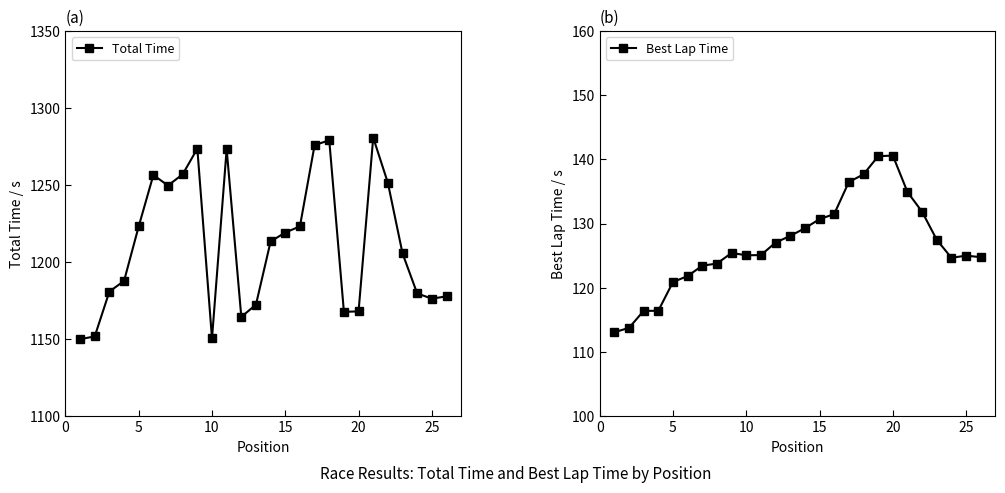

True or false: Total Time and Best Lap Time cross at least once.

False